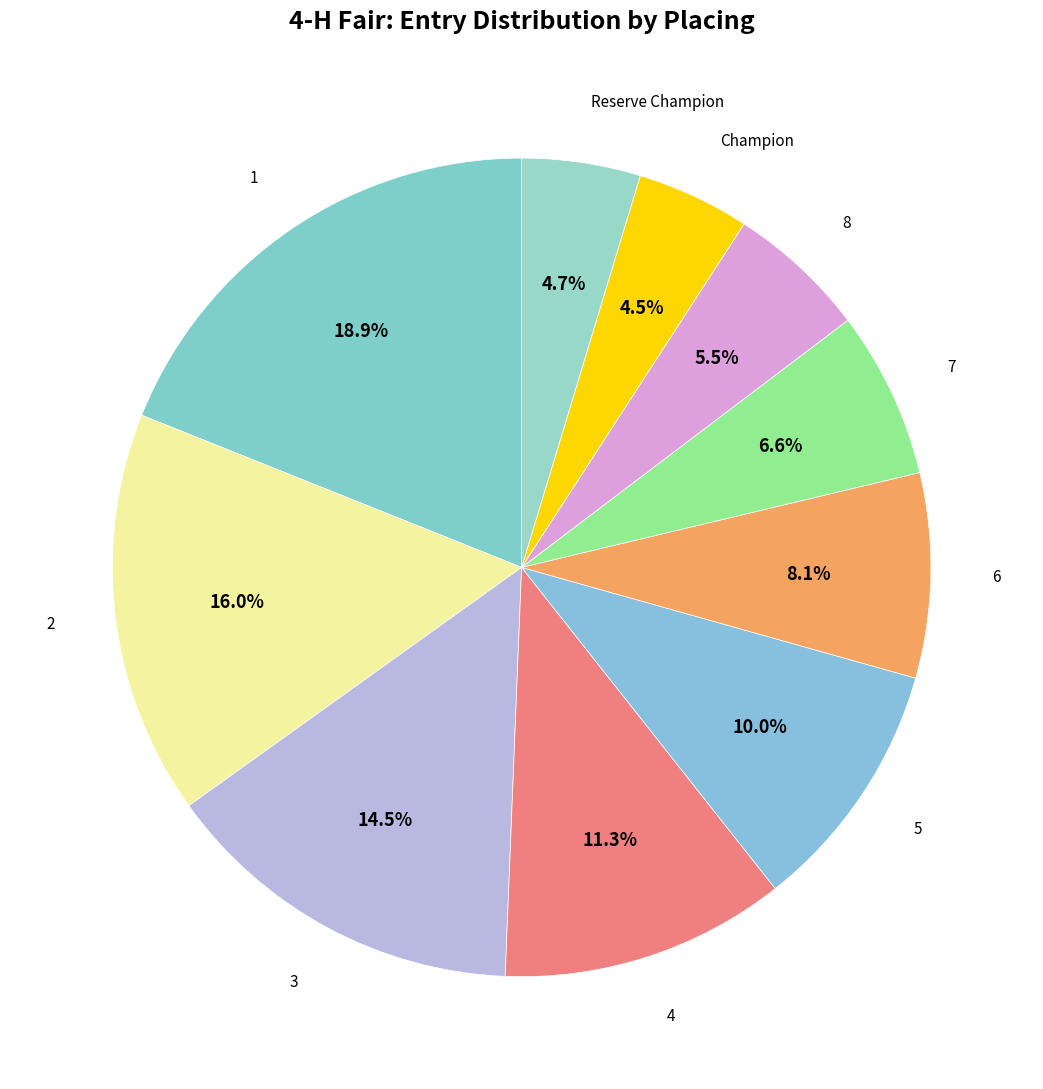

To the nearest percent, what is the average slice percentage?

10%